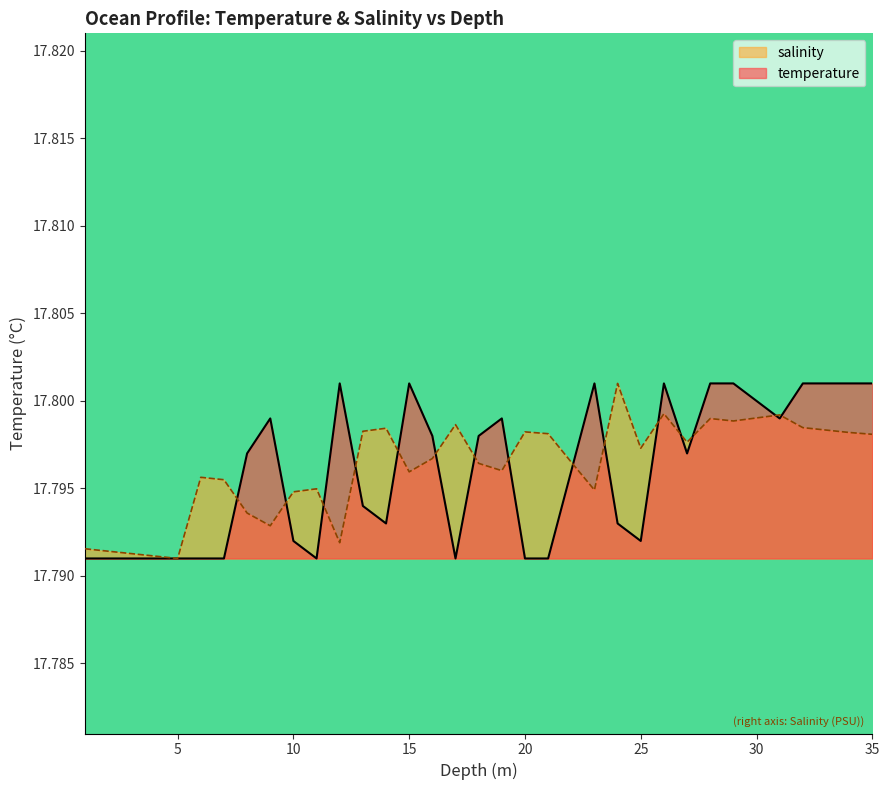

List the labels in order of temperature value, smallest first.

1.0, 2.0, 3.0, 4.0, 5.0, 6.0, 7.0, 11.0, 17.0, 20.0, 21.0, 10.0, 25.0, 14.0, 24.0, 13.0, 22.0, 8.0, 27.0, 16.0, 18.0, 9.0, 19.0, 31.0, 30.0, 12.0, 15.0, 23.0, 26.0, 28.0, 29.0, 32.0, 33.0, 34.0, 35.0